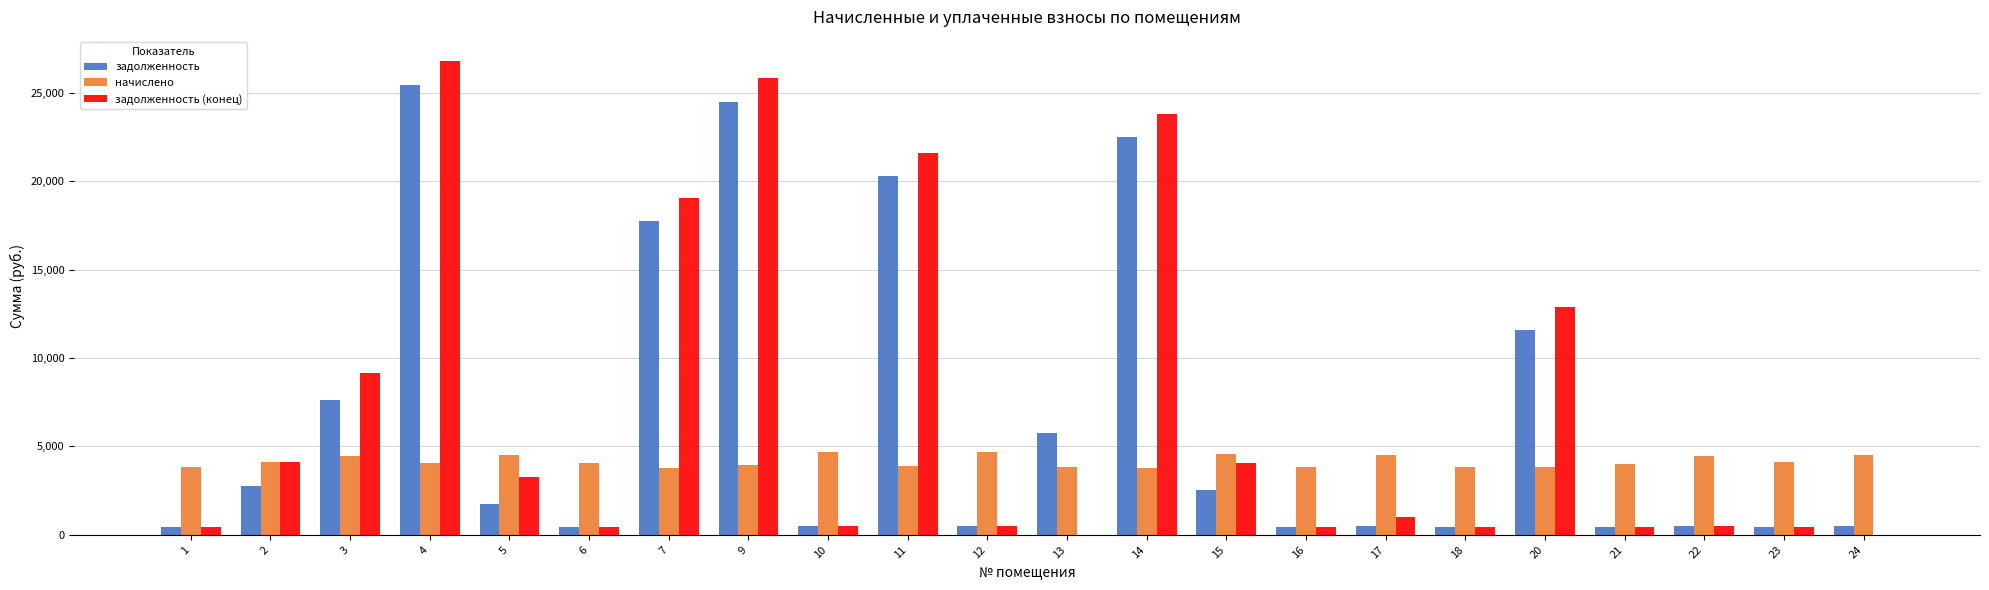

Is it true that начислено equals 6075.0 at 14?

False